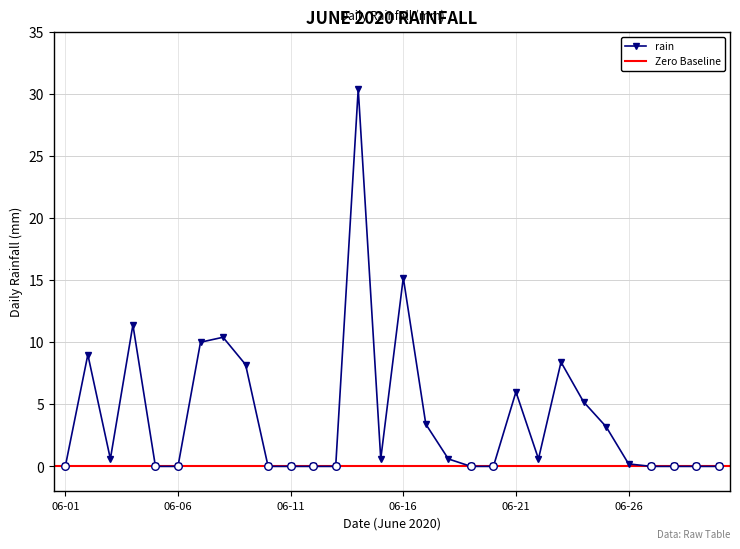

True or false: rain has more than 0 interior local peaks.

True